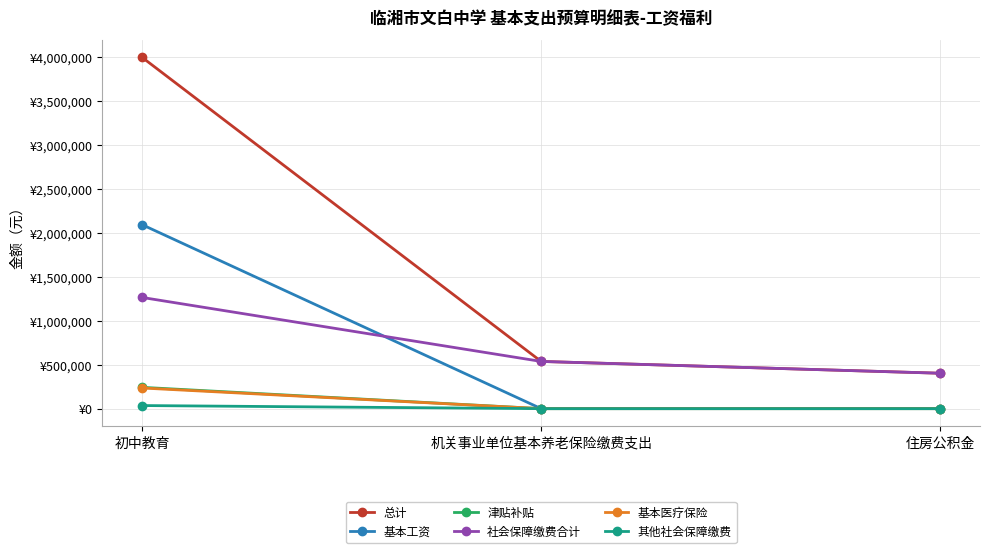

What are all the series names shown in the legend?

总计, 基本工资, 津贴补贴, 社会保障缴费合计, 基本医疗保险, 其他社会保障缴费